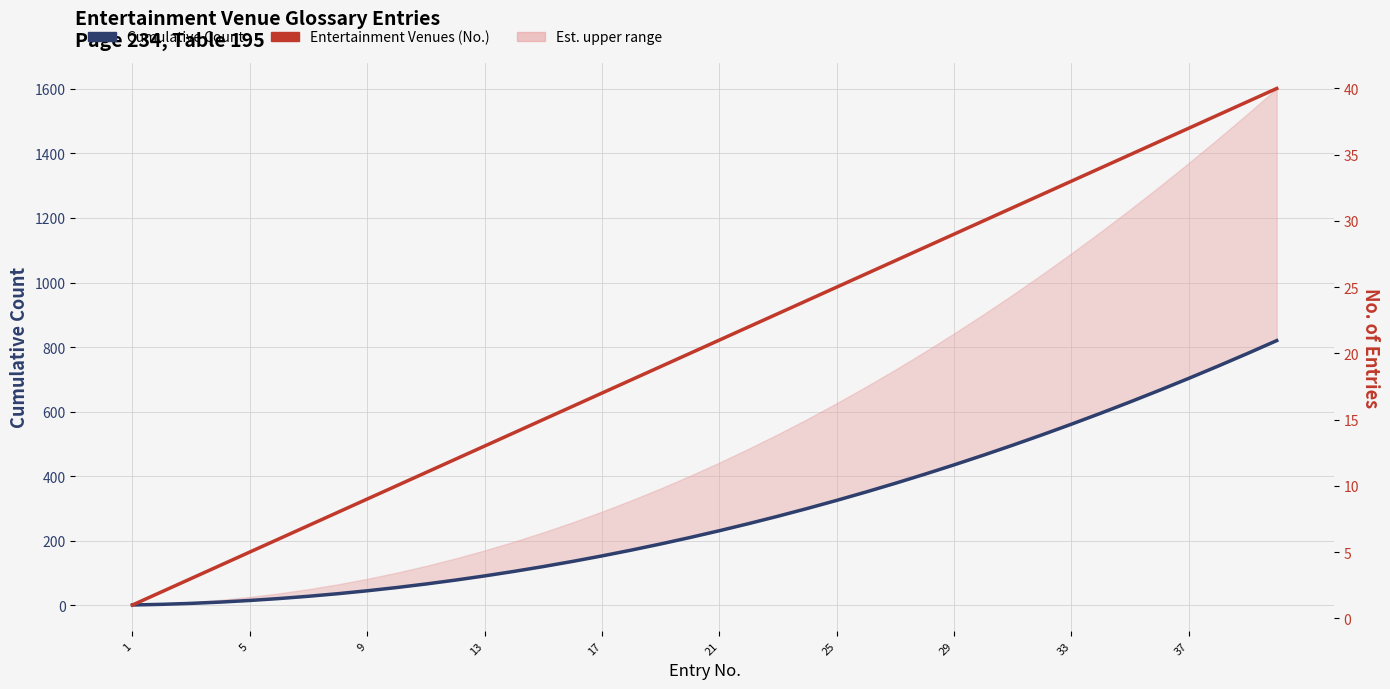

List the series in order of their overall mean, lowest first.

Entertainment Venues (No.), Cumulative Count